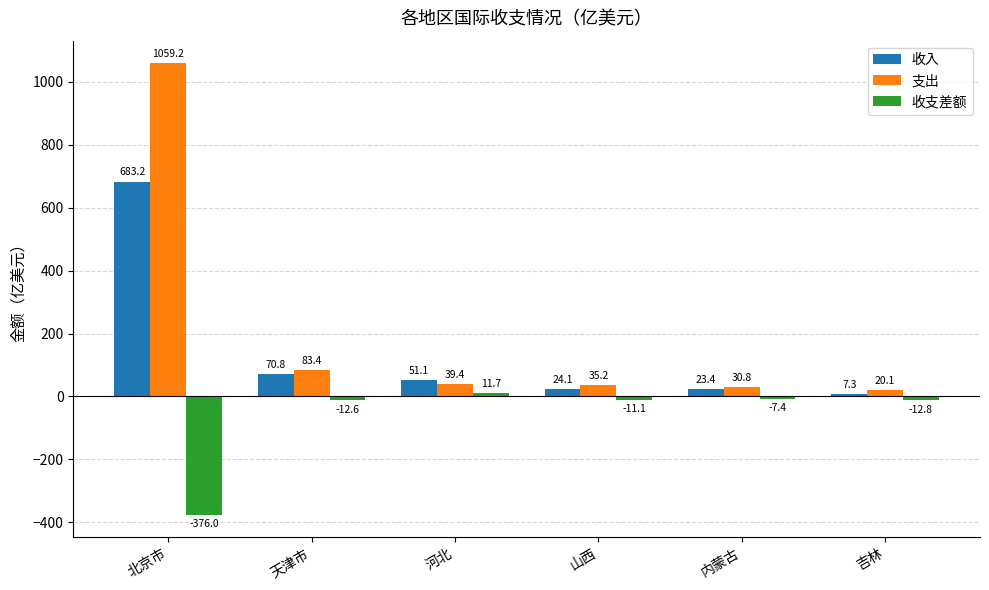

Which series has the largest total across all categories?

支出